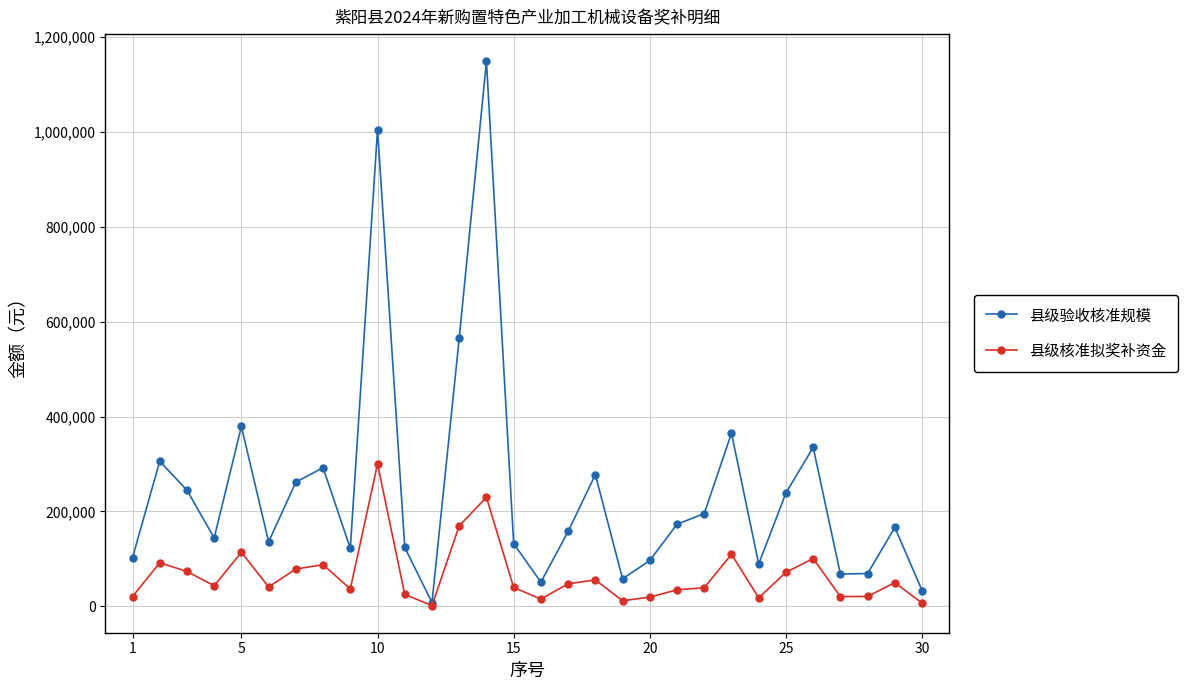

True or false: 县级核准拟奖补资金 has more than 1 points higher than both neighbors.

True